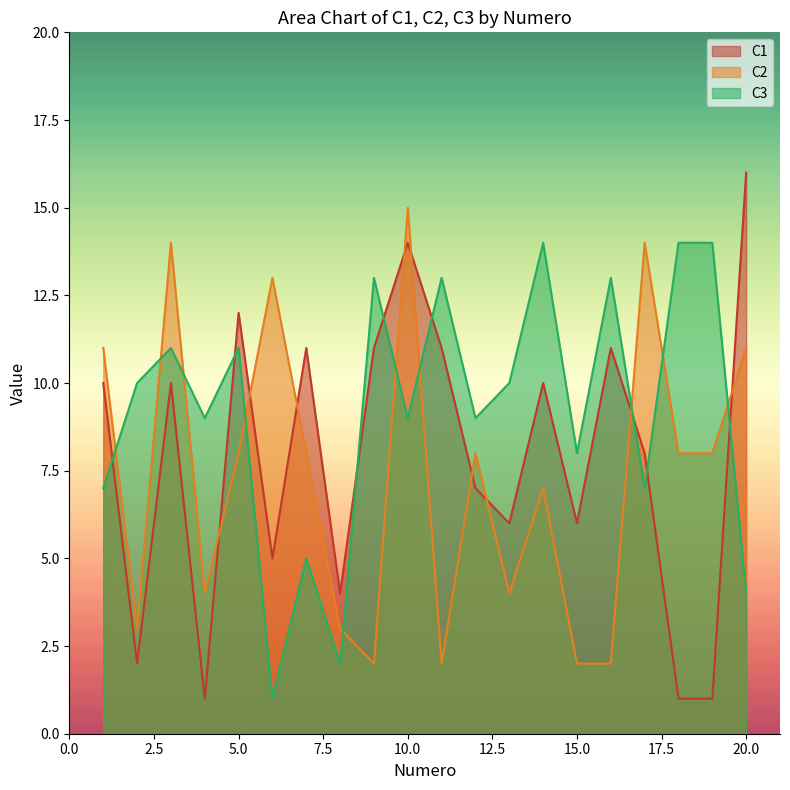

At which label does C2 first exceed 8?

1